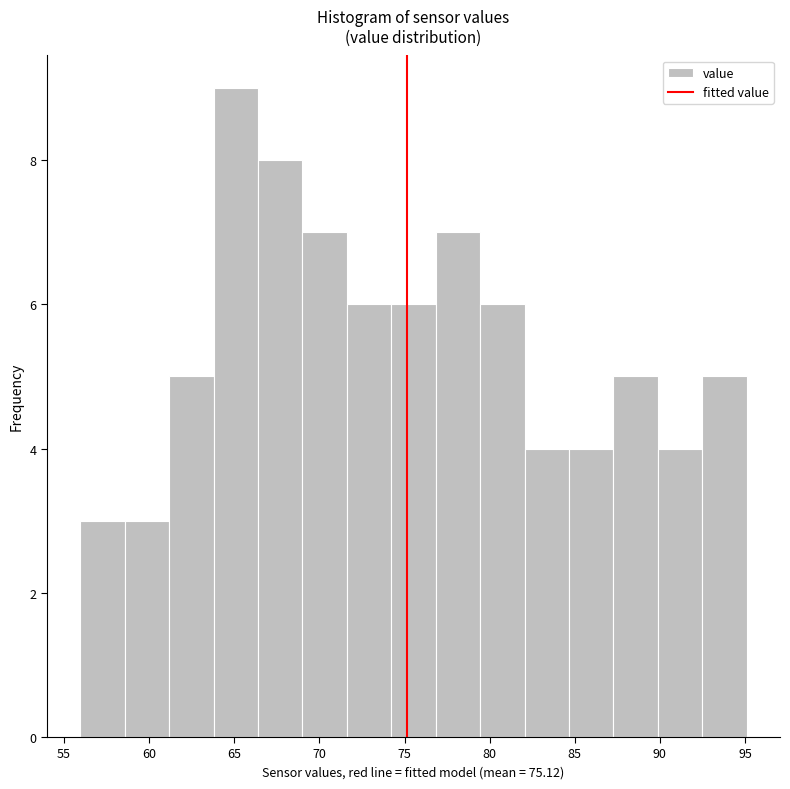

Reading left to right, list every bar in this chart as the range it spans on the x-axis followed by its height. Neither the bar edges nor the heights are printed on the chart, so give them approximately, as read against the axes.

56.0 to 58.5: 3
58.5 to 61.0: 3
61.0 to 64.0: 5
64.0 to 66.5: 9
66.5 to 69.0: 8
69.0 to 71.5: 7
71.5 to 74.0: 6
74.0 to 77.0: 6
77.0 to 79.5: 7
79.5 to 82.0: 6
82.0 to 84.5: 4
84.5 to 87.5: 4
87.5 to 90.0: 5
90.0 to 92.5: 4
92.5 to 95.0: 5